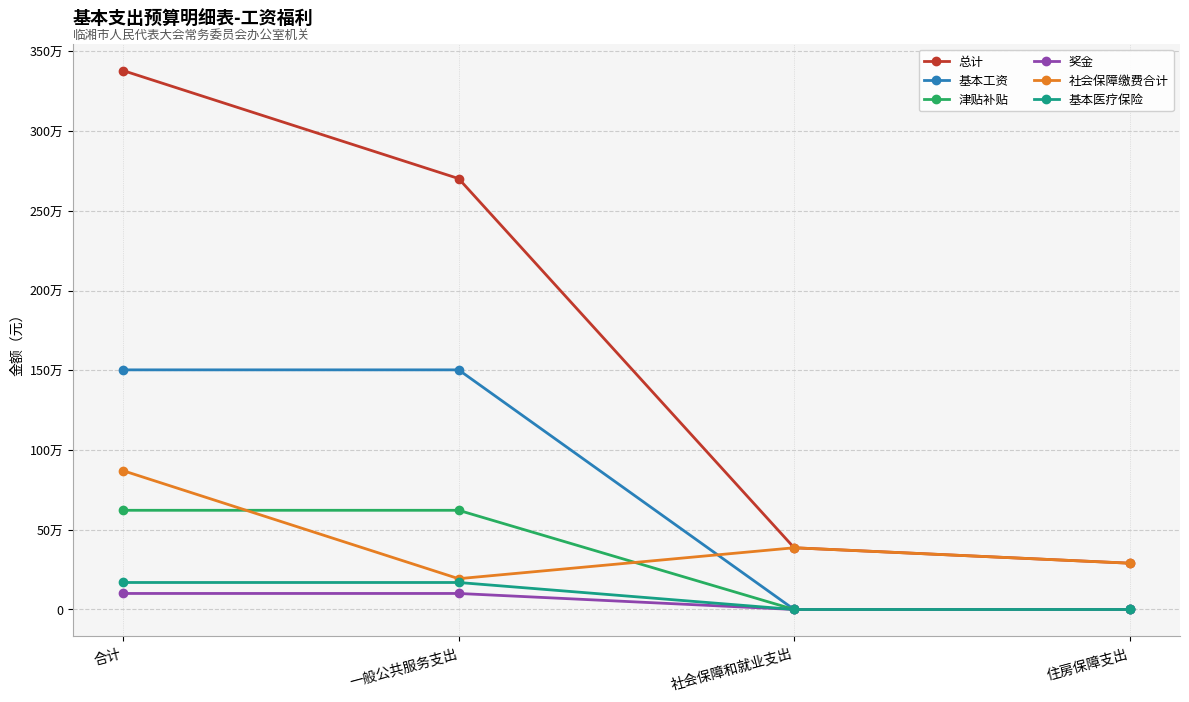

What are all the series names shown in the legend?

总计, 基本工资, 津贴补贴, 奖金, 社会保障缴费合计, 基本医疗保险